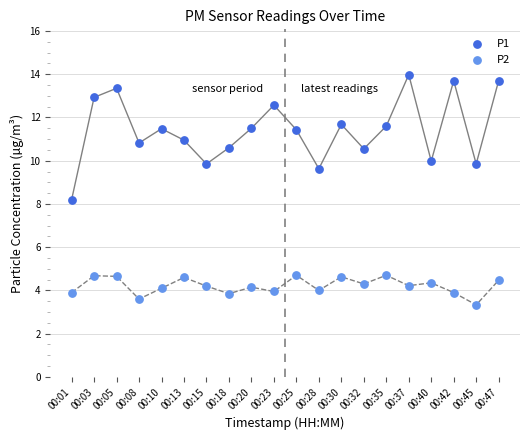

Which series contains the lowest Y value?

P2